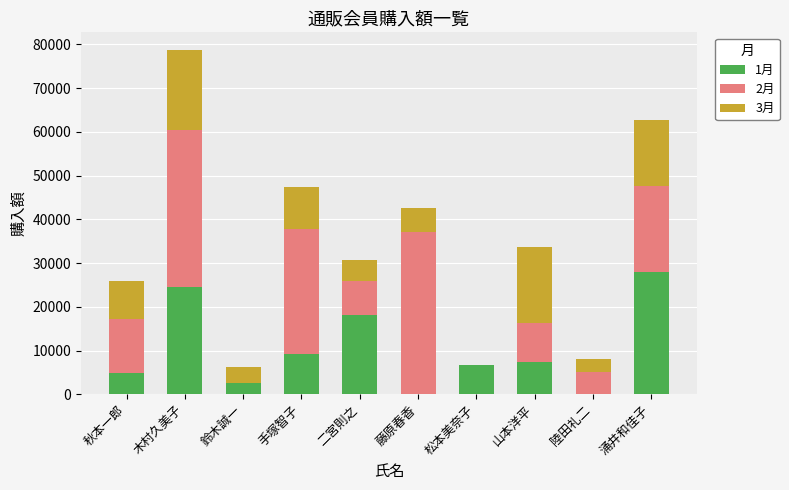

The 1月 series shows 28000 at 涌井和佳子. True or false?

True